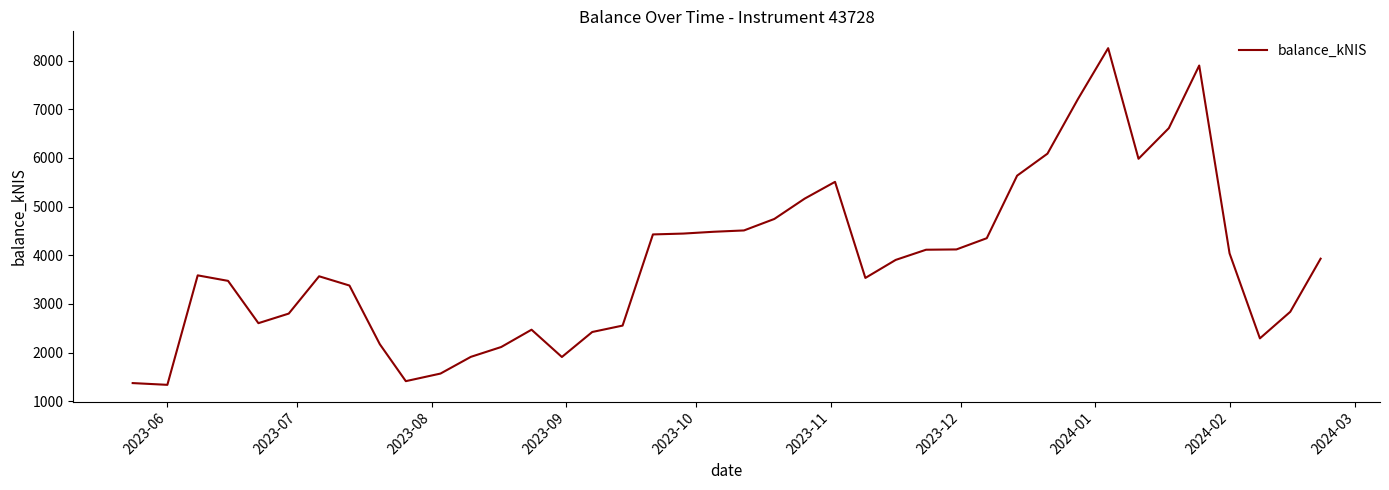

What is the difference between the maximum and minimum values?

6917.6